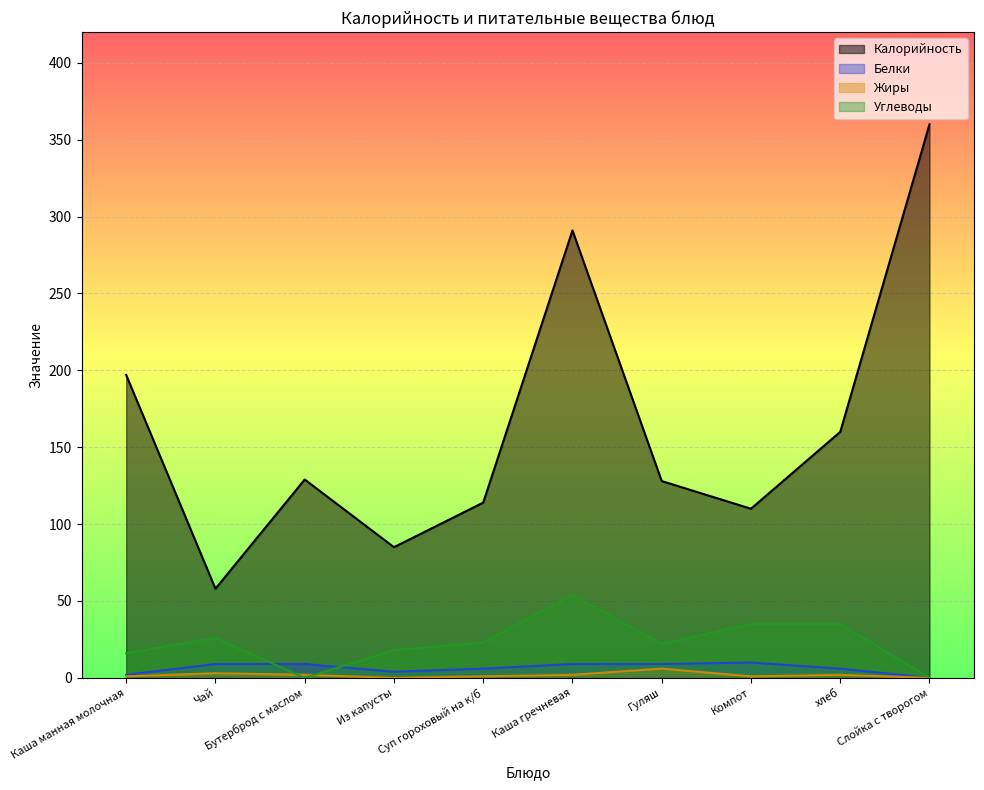

What is the label of the 5th point from the right?

Каша гречневая